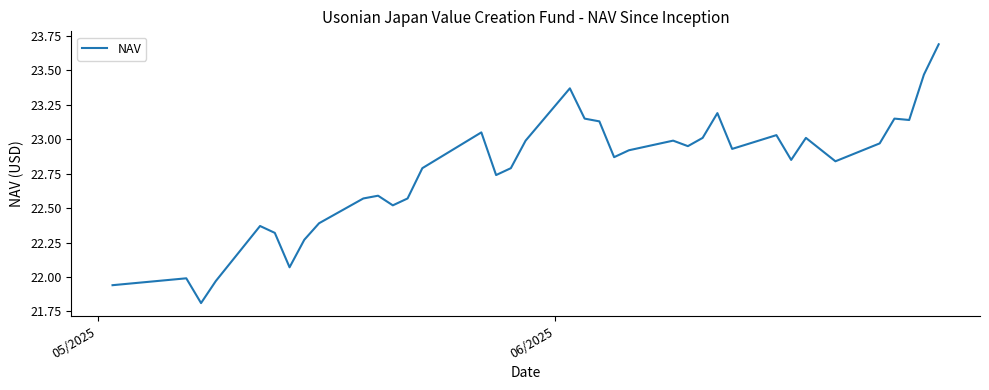

What is the greatest value displayed?

23.7